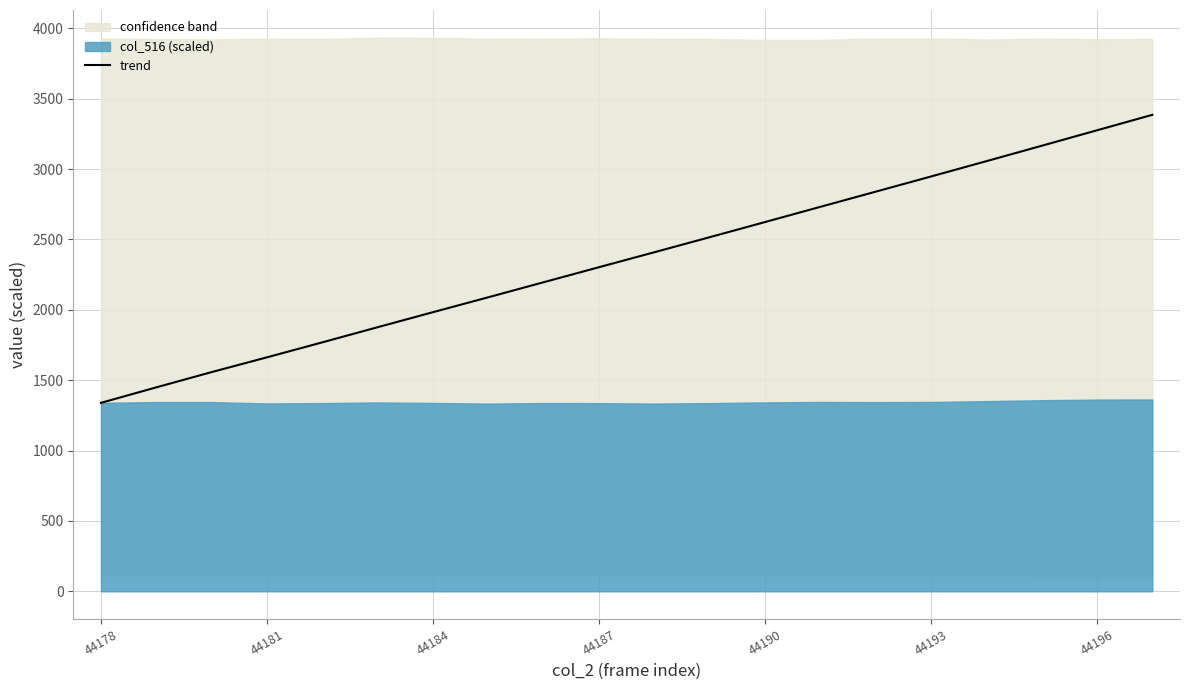

True or false: trend has a value of 2947.3 at 44193.

True